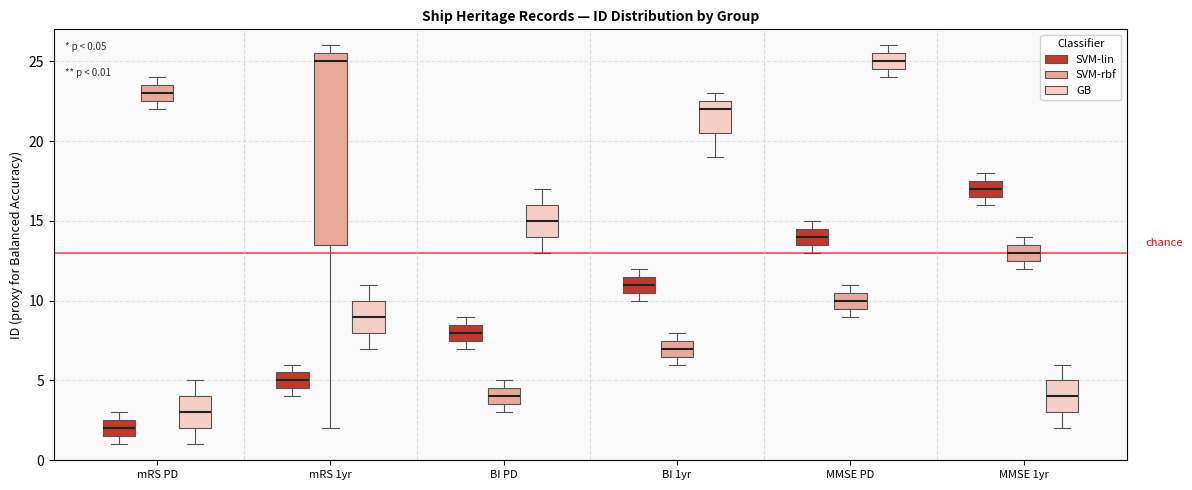

Comparing the boxes themselves (not the whiskers), which one is the tallest?

mRS 1yr (SVM-rbf)